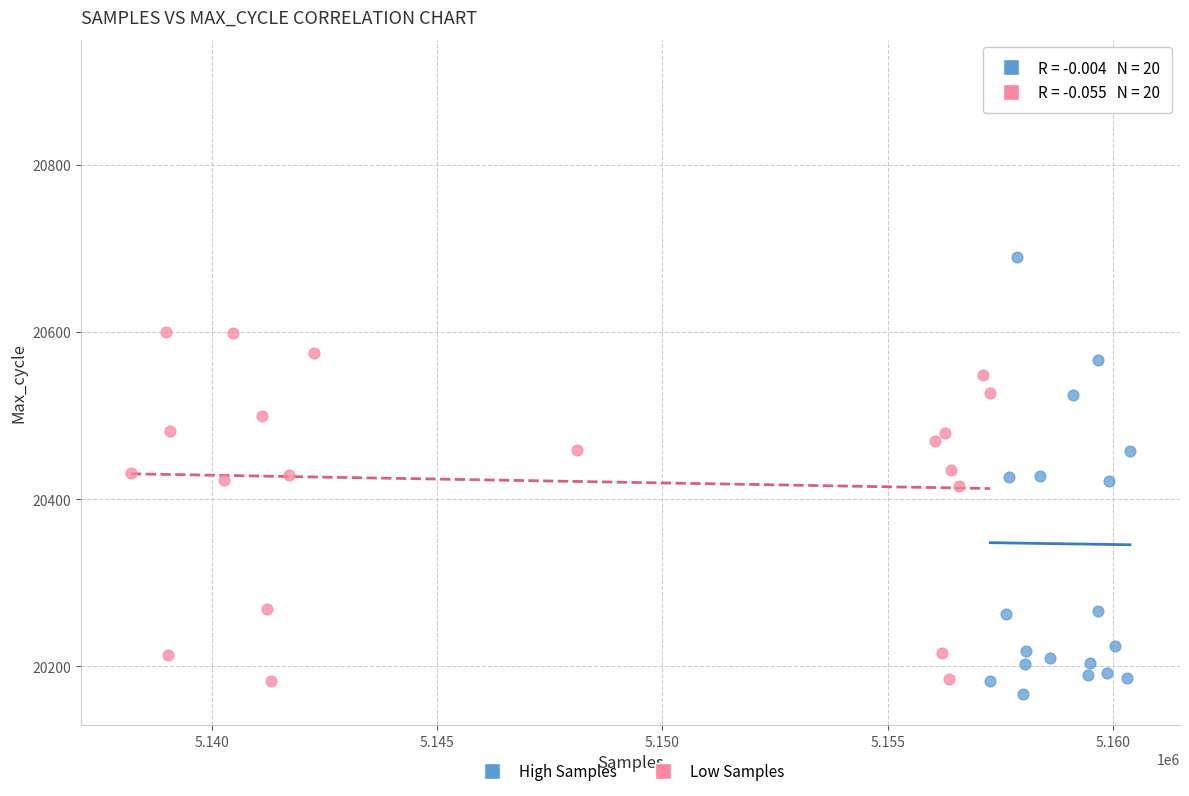

Which series reaches the maximum Y coordinate?

High Samples